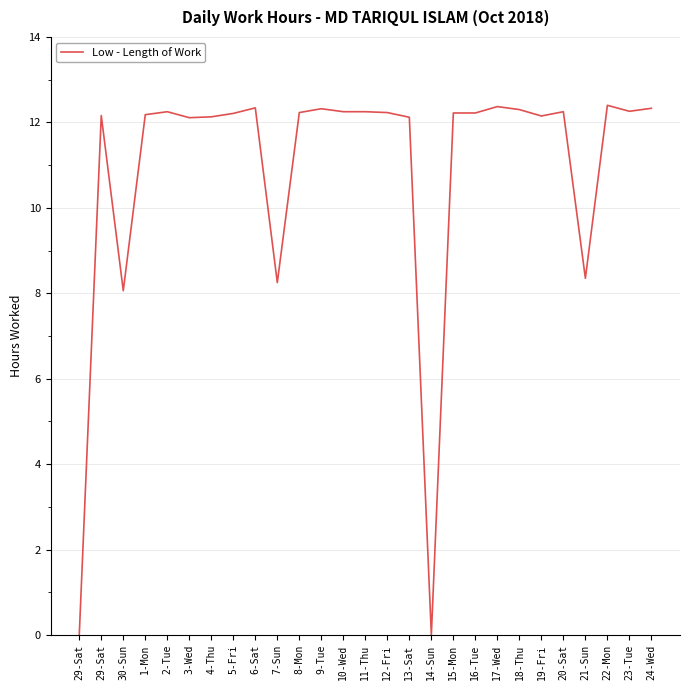

Where is the first local minimum?

30-Sun